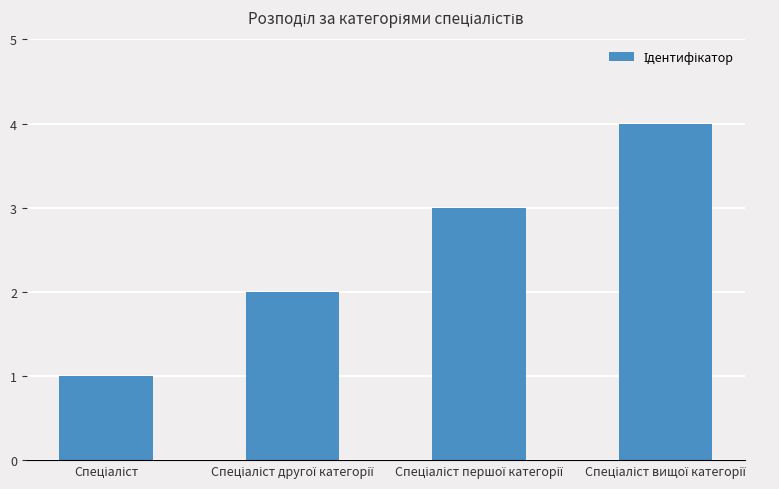

What is the maximum value shown in the chart?

4